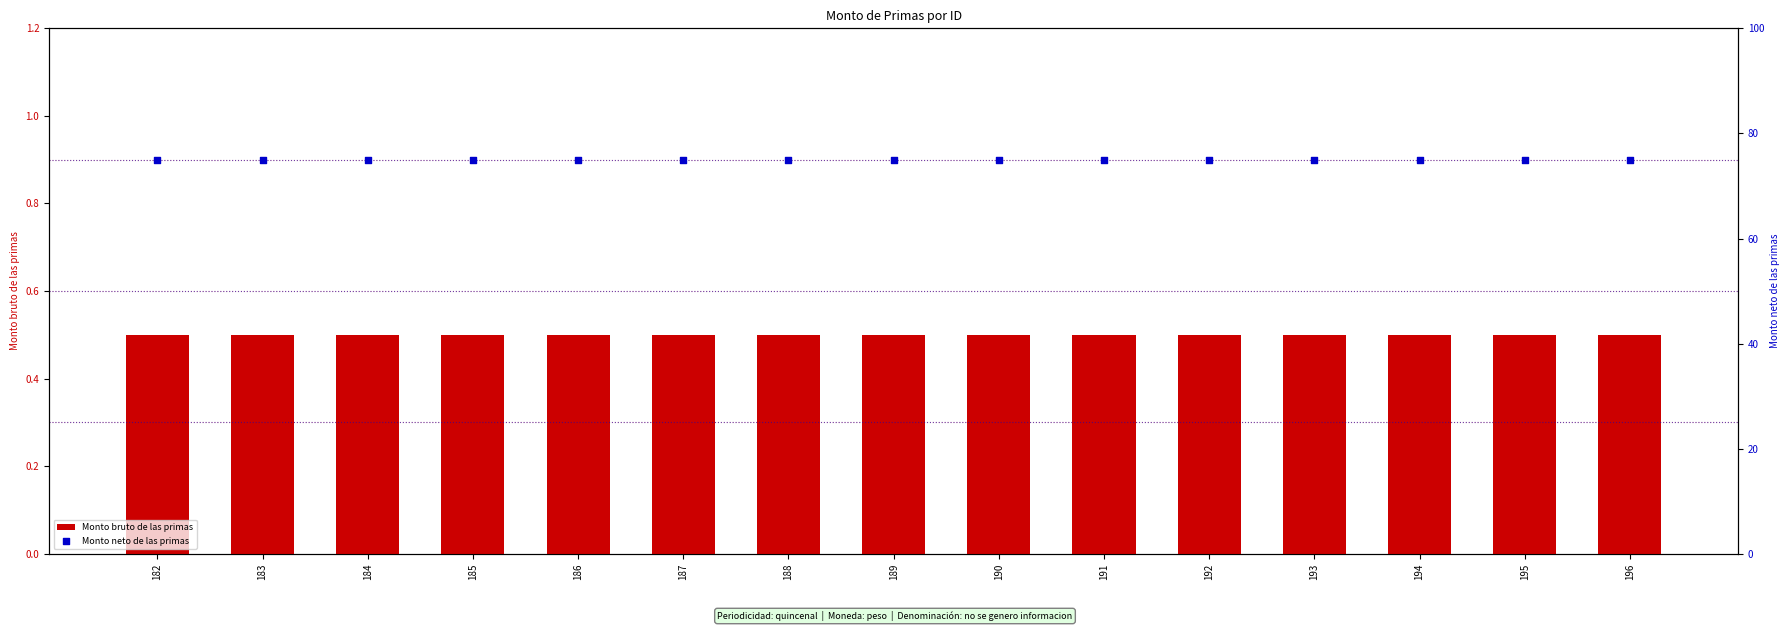

Which series has the widest spread of Y values?

Monto bruto de las primas